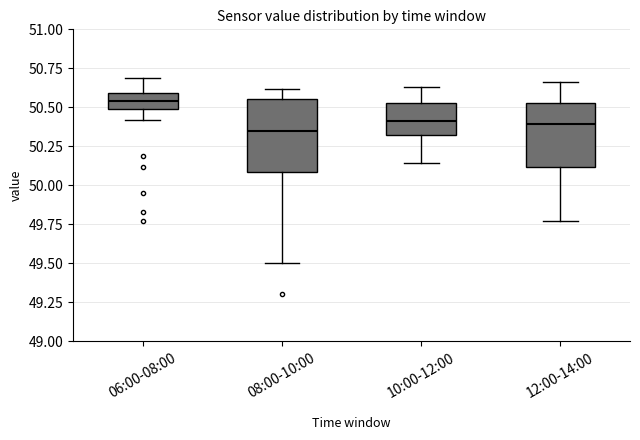

Where is the lower edge of the box for 10:00-12:00 on the y-axis? The values are not printed on the chart, so give them approximately, as read against the axis.

50.30